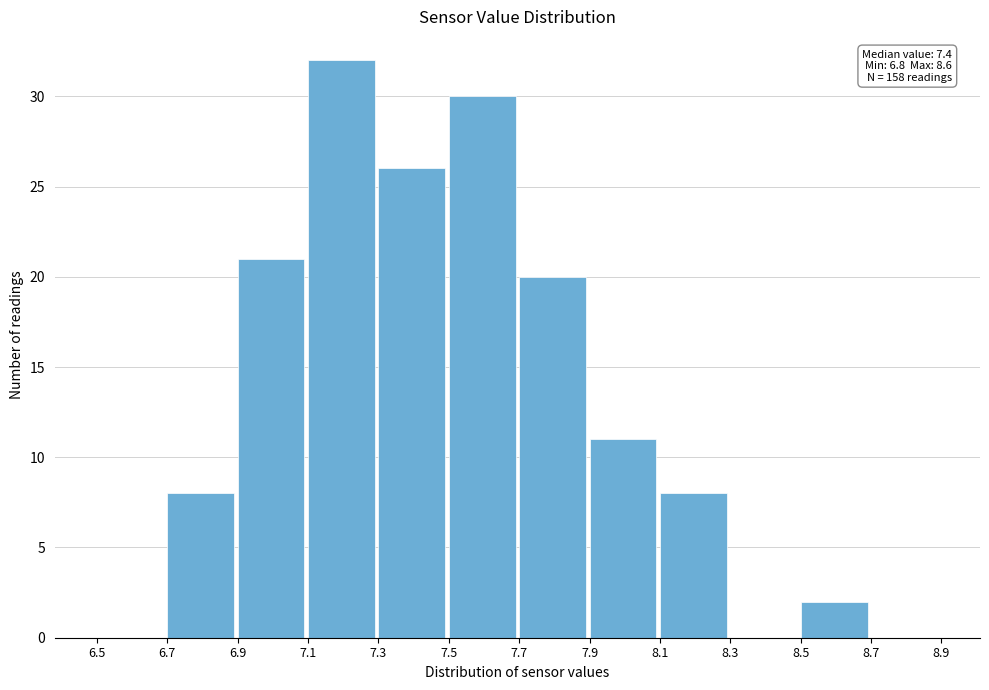

Which range on the x-axis has the tallest bar?

7.1 to 7.3